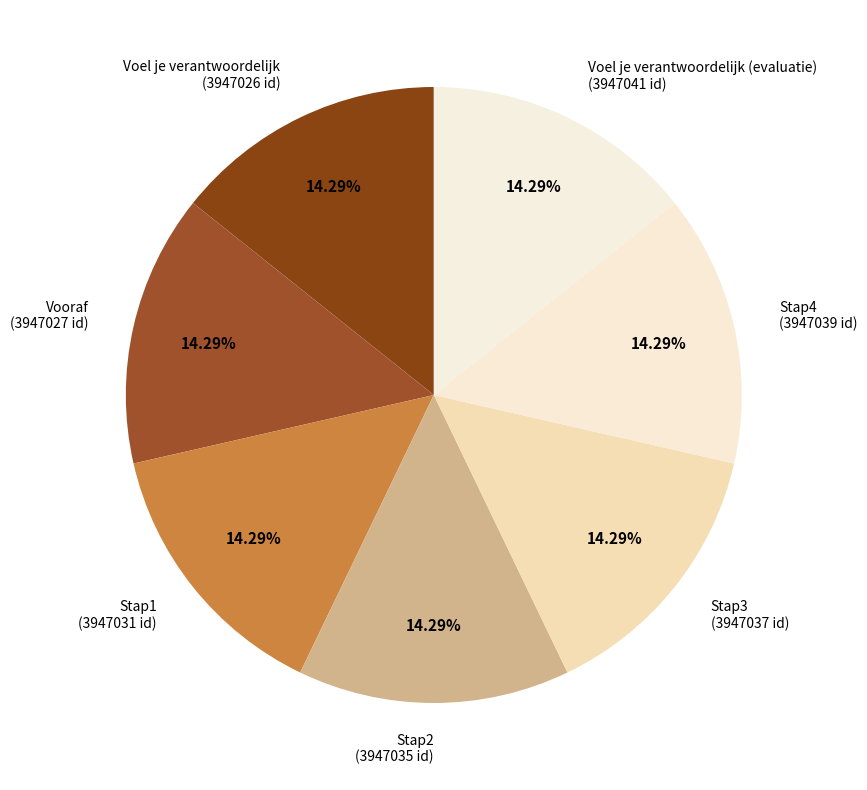

How many segments does this pie chart have?

7